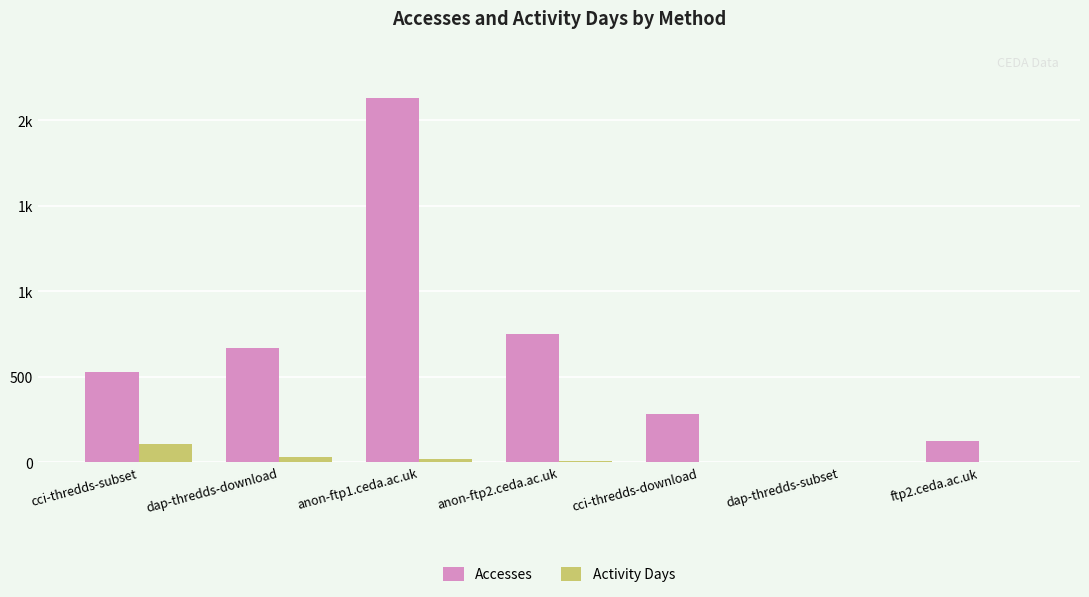

Where is Activity Days nearest to the value 54?

dap-thredds-download